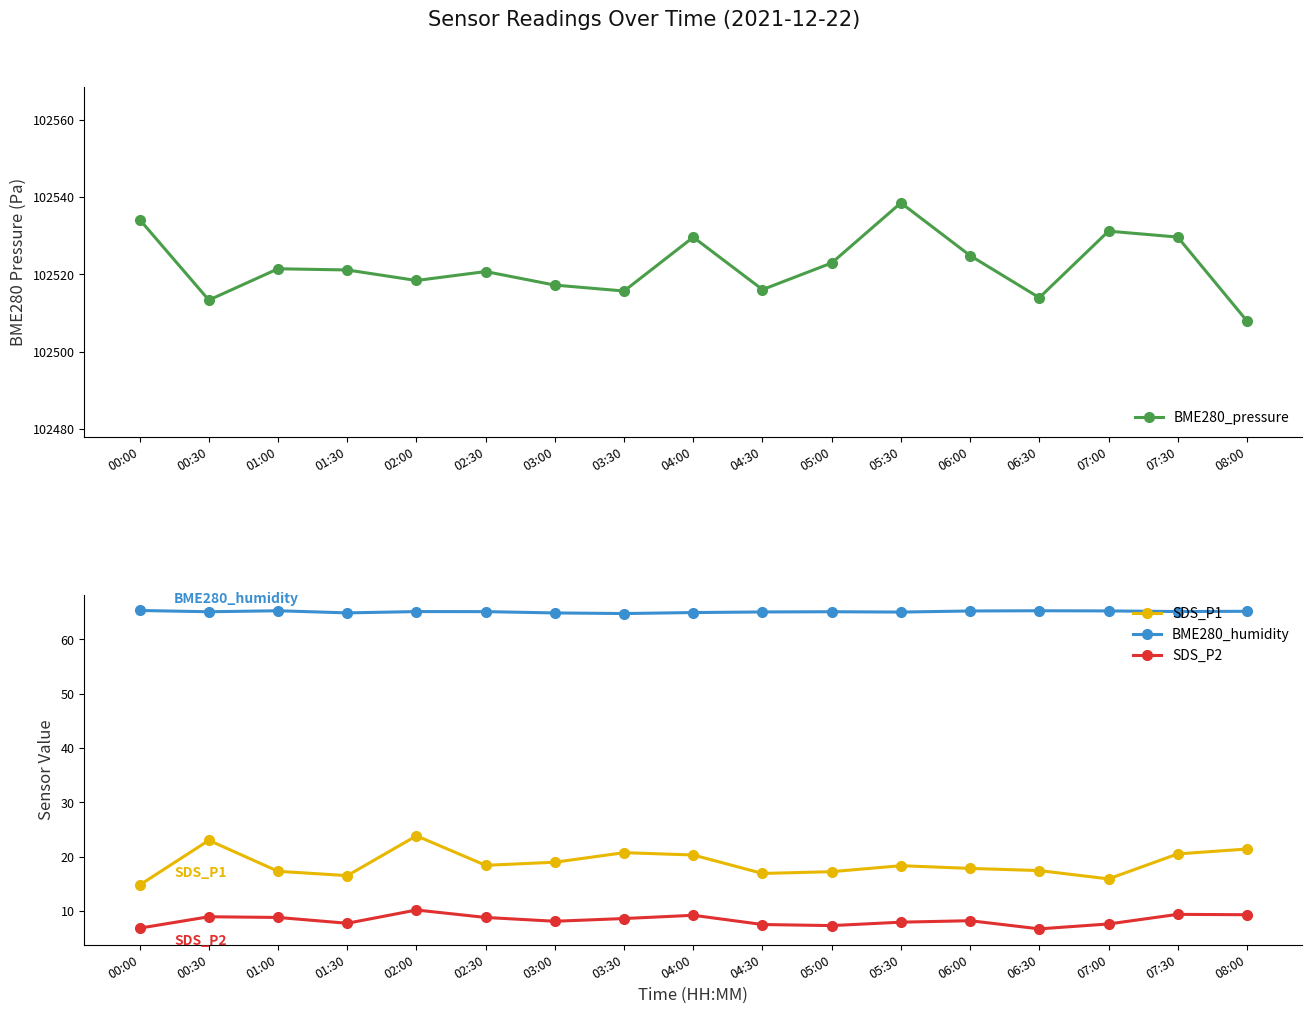

What is the difference between the highest and lowest values at 04:30?

102508.6